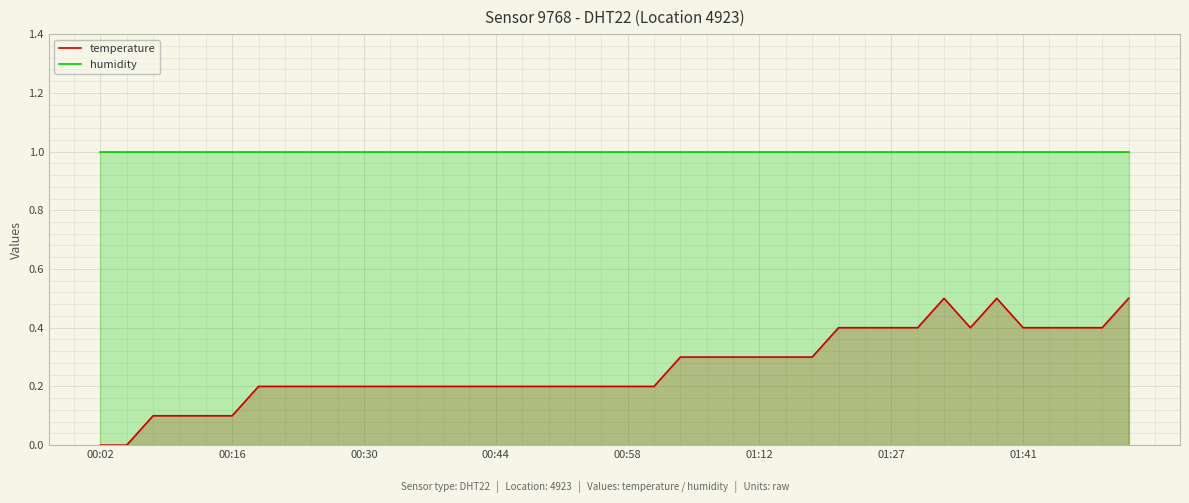

Which series has the widest spread of values?

temperature